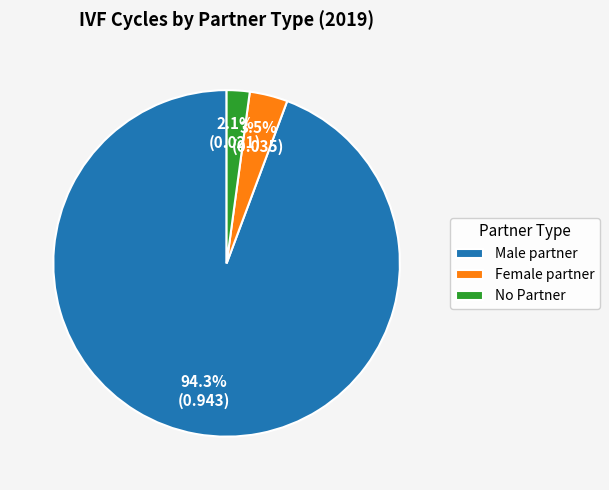

Which has a higher value, Female partner or Male partner?

Male partner